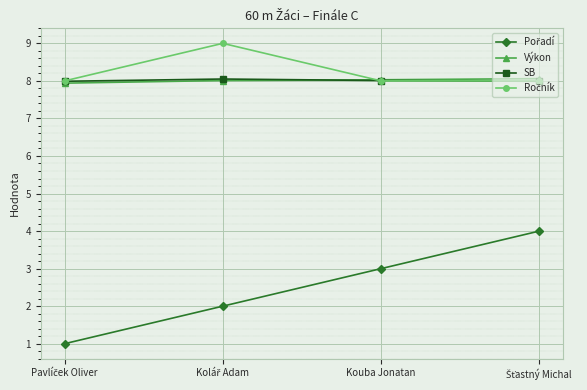

What is the value of the Výkon point at the 1st from the left?

7.9